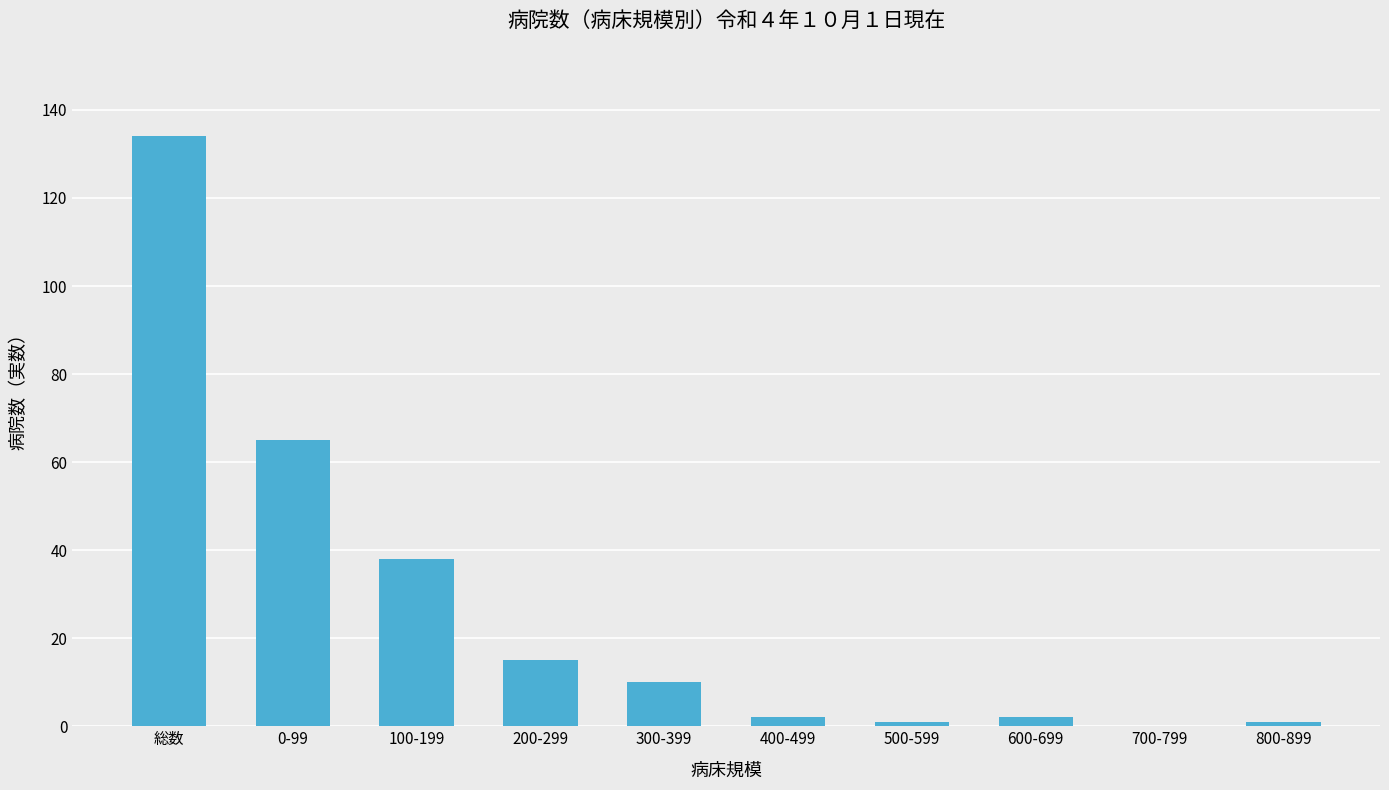

What is the sum of all values?

268